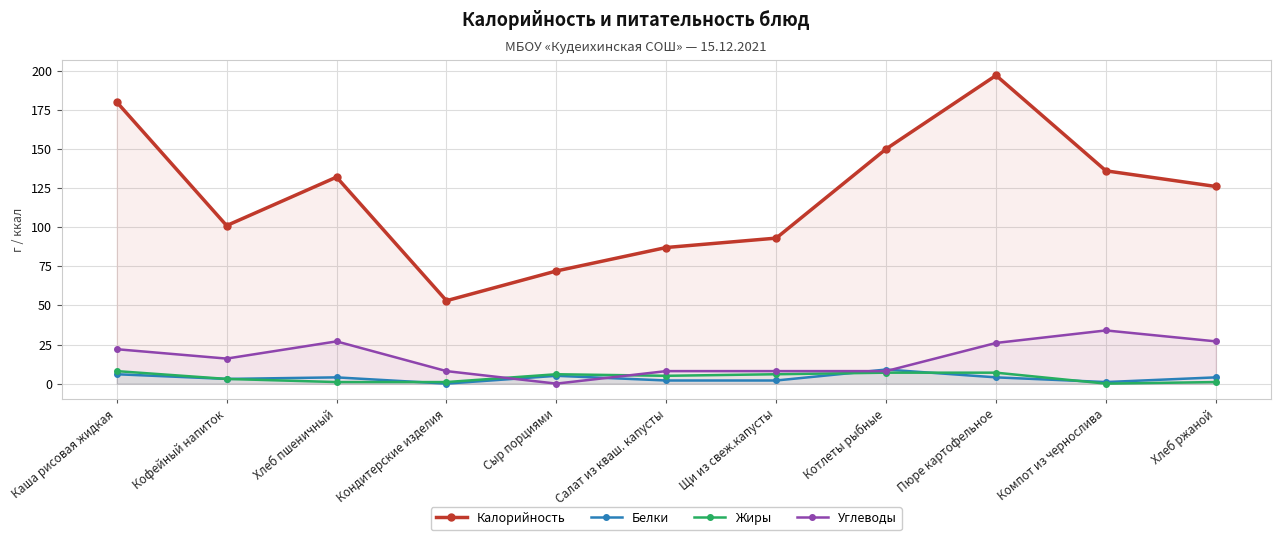

At which label is Калорийность closest to 125?

Хлеб ржаной